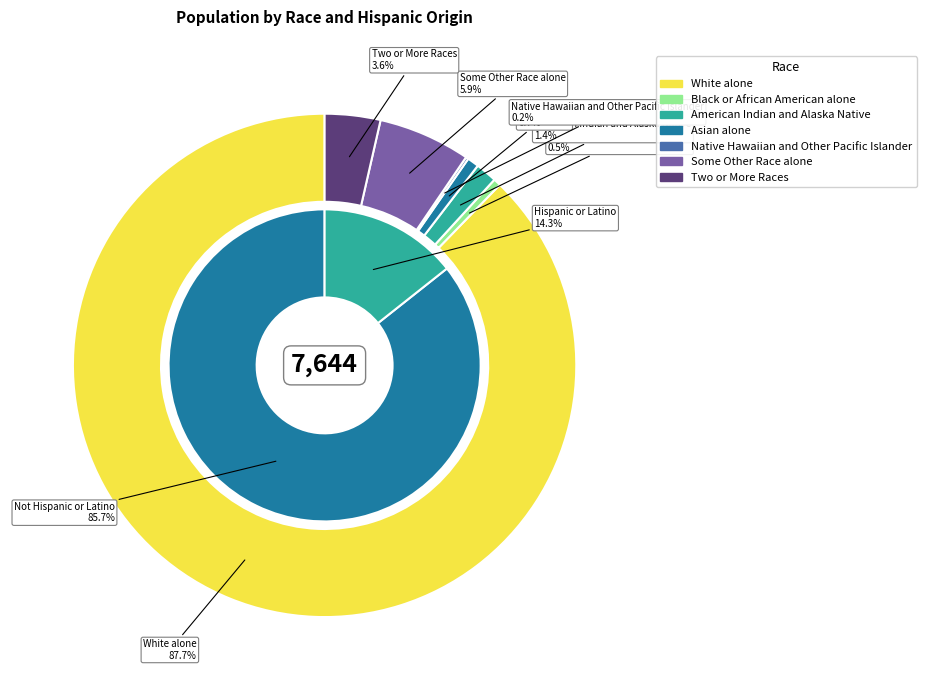

Rank the categories by value from highest to lowest.

White alone, Some Other Race alone, Two or More Races, American Indian and Alaska Native, Asian alone, Black or African American alone, Native Hawaiian and Other Pacific Islander